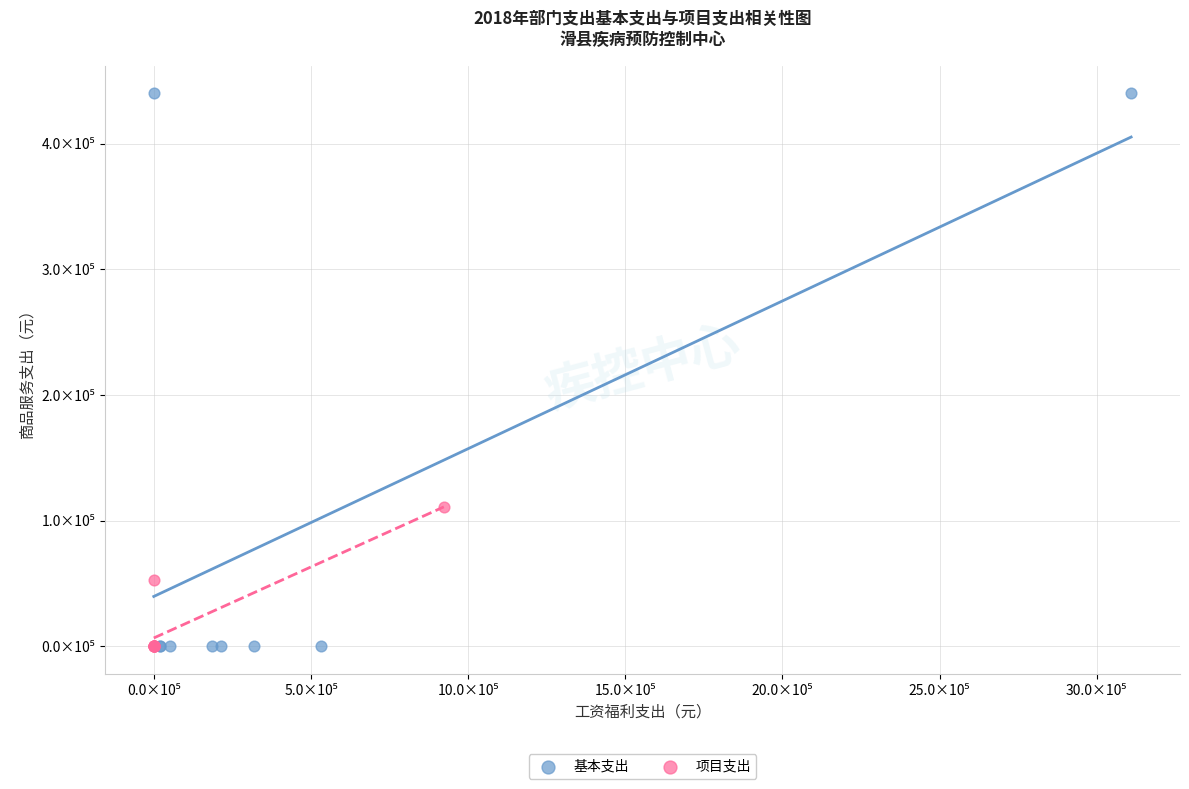

Which series has the widest spread of Y values?

基本支出